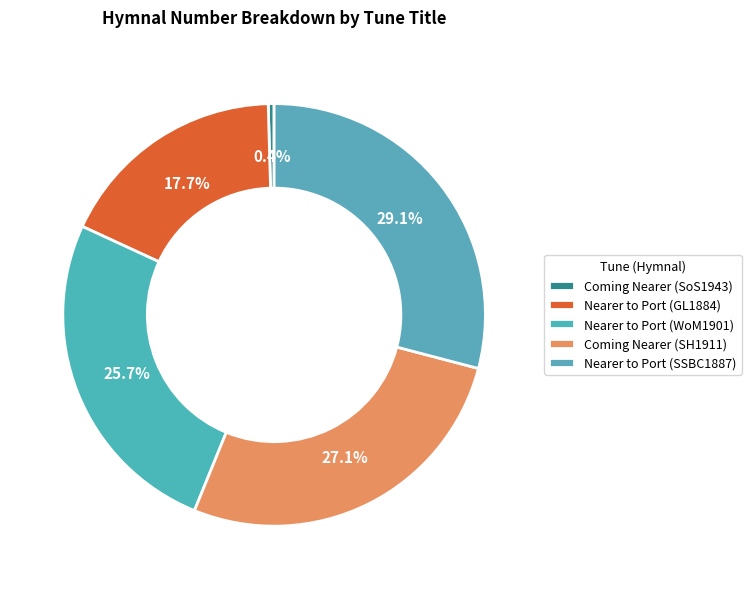

Count the number of slices in the pie.

5